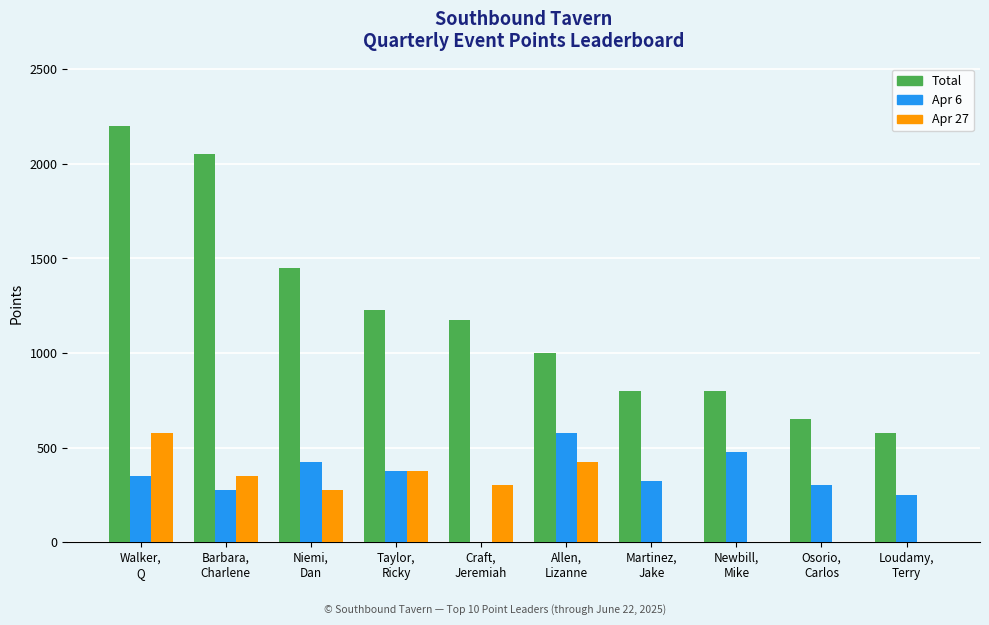

Which label corresponds to the largest value in the chart?

Walker,
Q